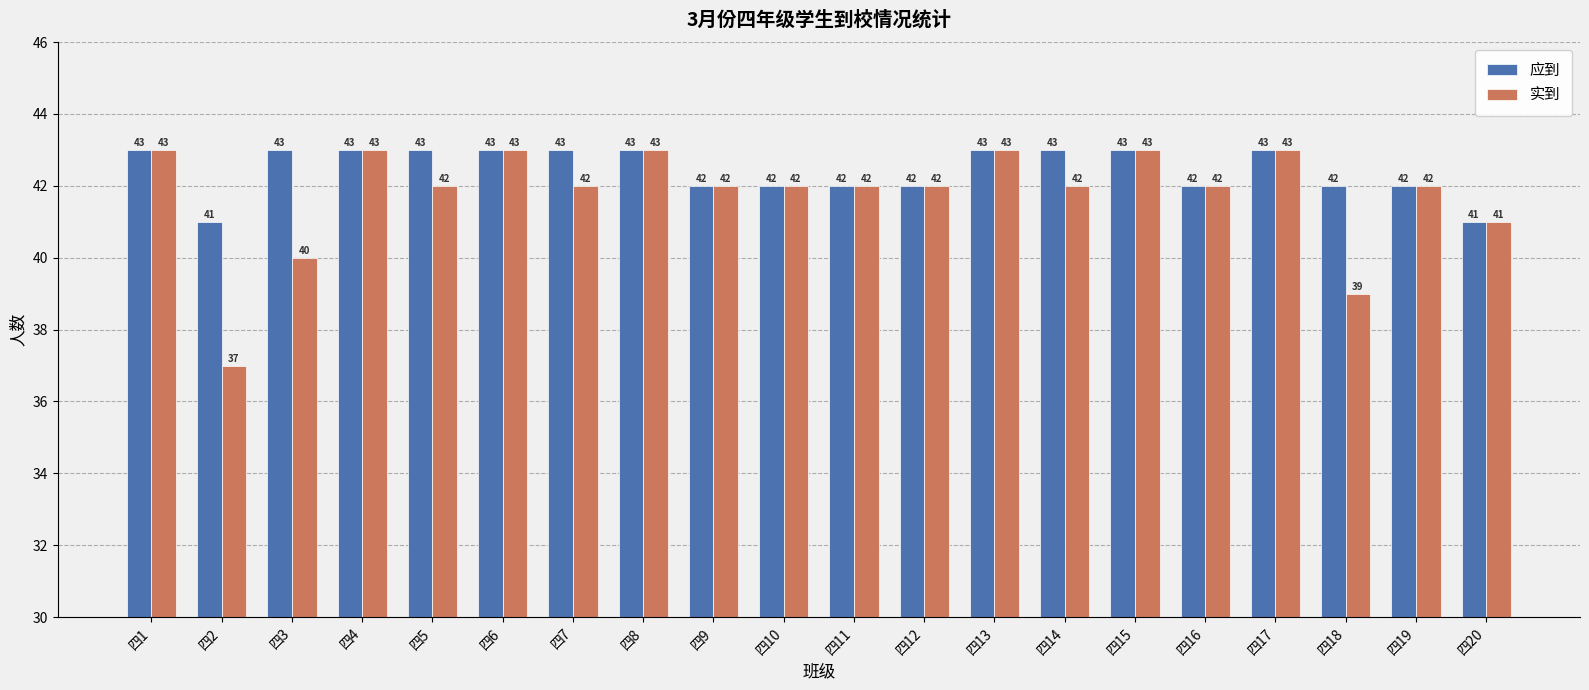

Which series has the largest total across all categories?

应到